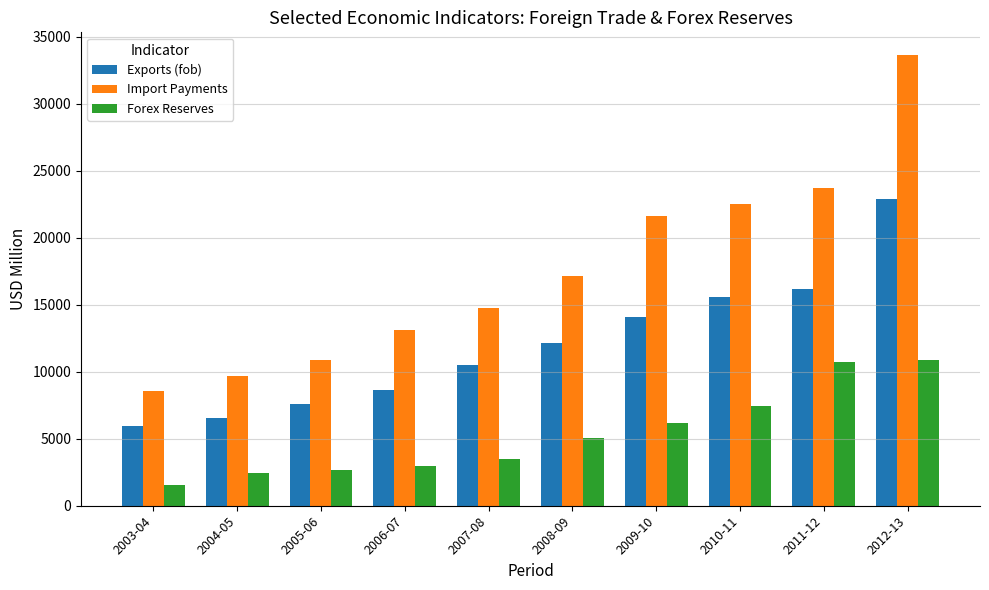

What is the label of the 8th bar from the left?

2010-11